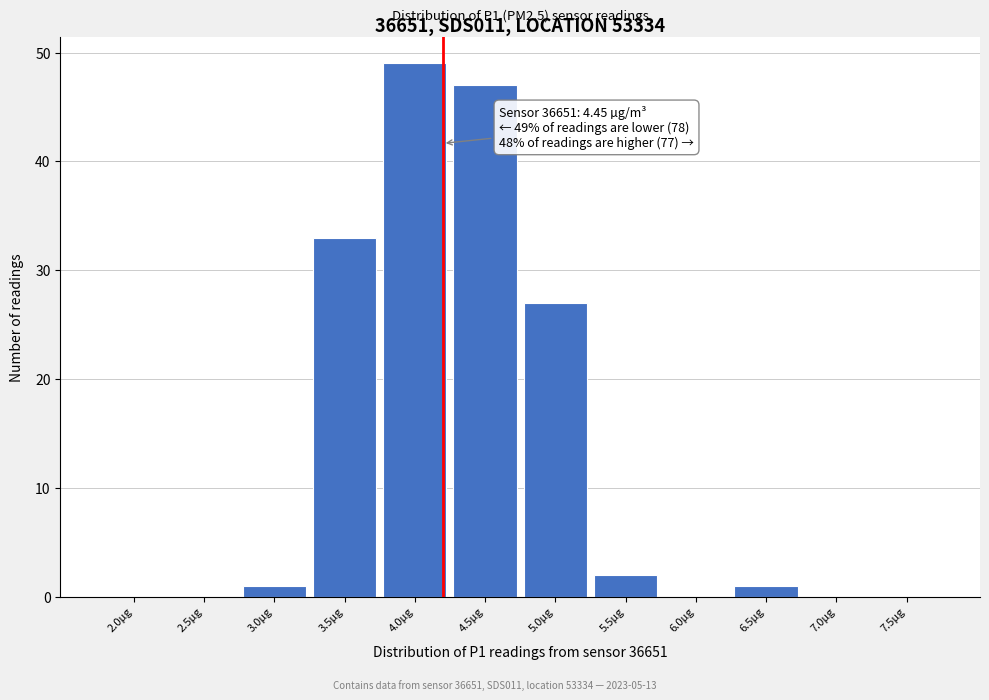

Reading left to right, what are all the values shown in this chart?

2.0µg=0	2.5µg=0	3.0µg=1	3.5µg=33	4.0µg=49	4.5µg=47	5.0µg=27	5.5µg=2	6.0µg=0	6.5µg=1	7.0µg=0	7.5µg=0